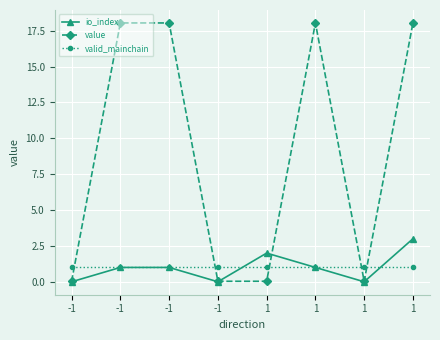

Does the chart have visible grid lines?

Yes